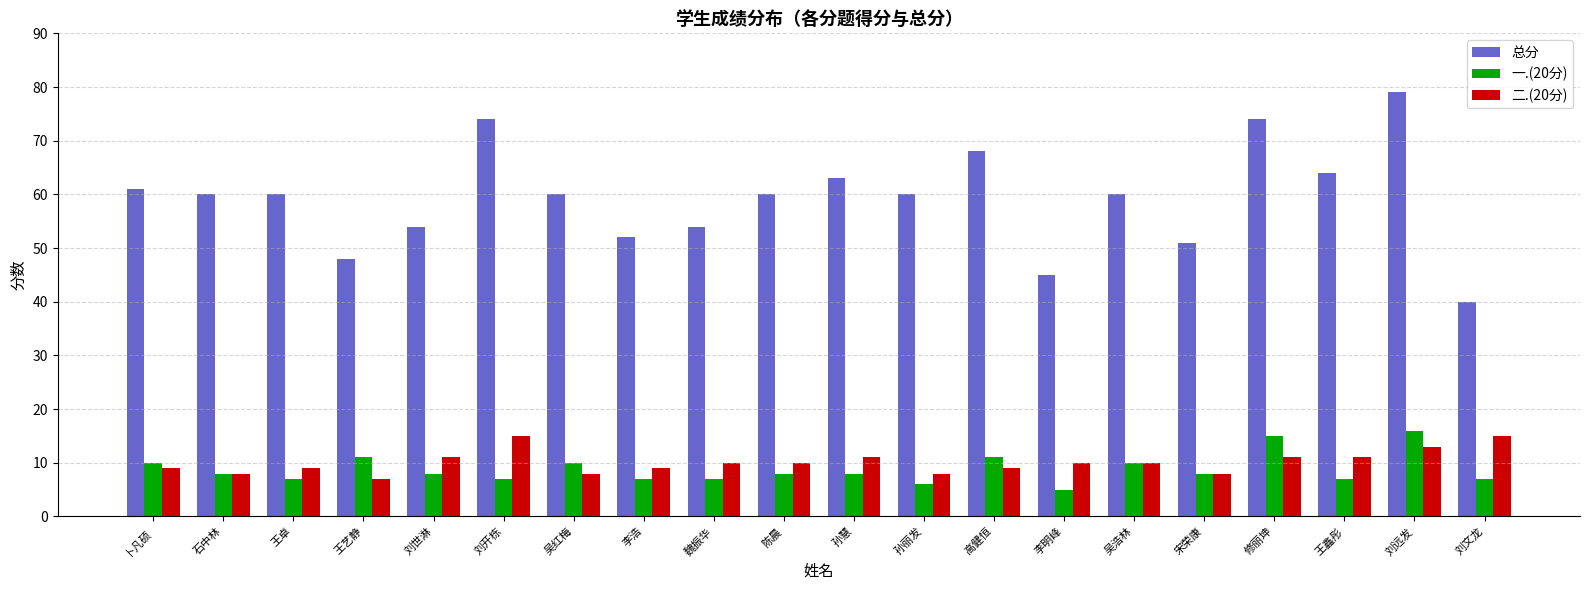

Count the number of data series in this chart.

3